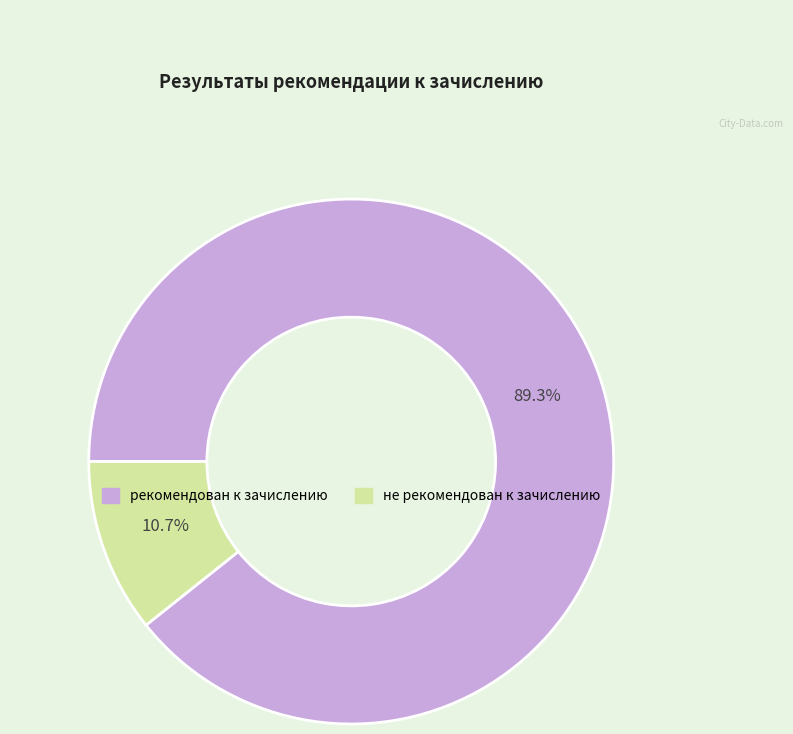

To the nearest percent, what percentage of the pie is рекомендован к зачислению?

89%